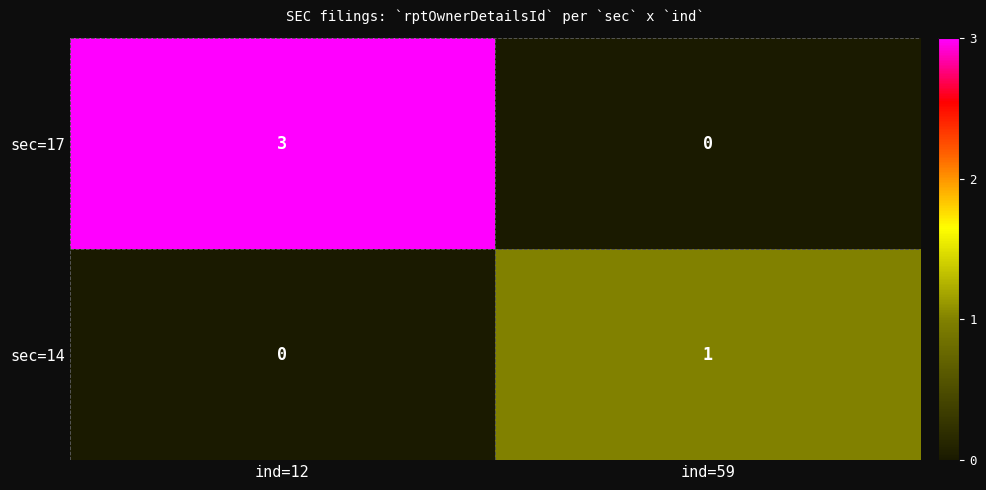

What is the sum of the sec=17 values at ind=12 and ind=59?

3